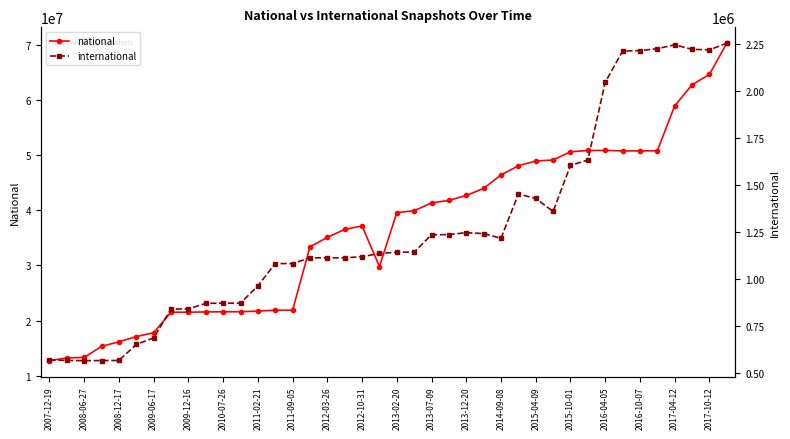

At how many categories does at least one series exceed 64853187?

1